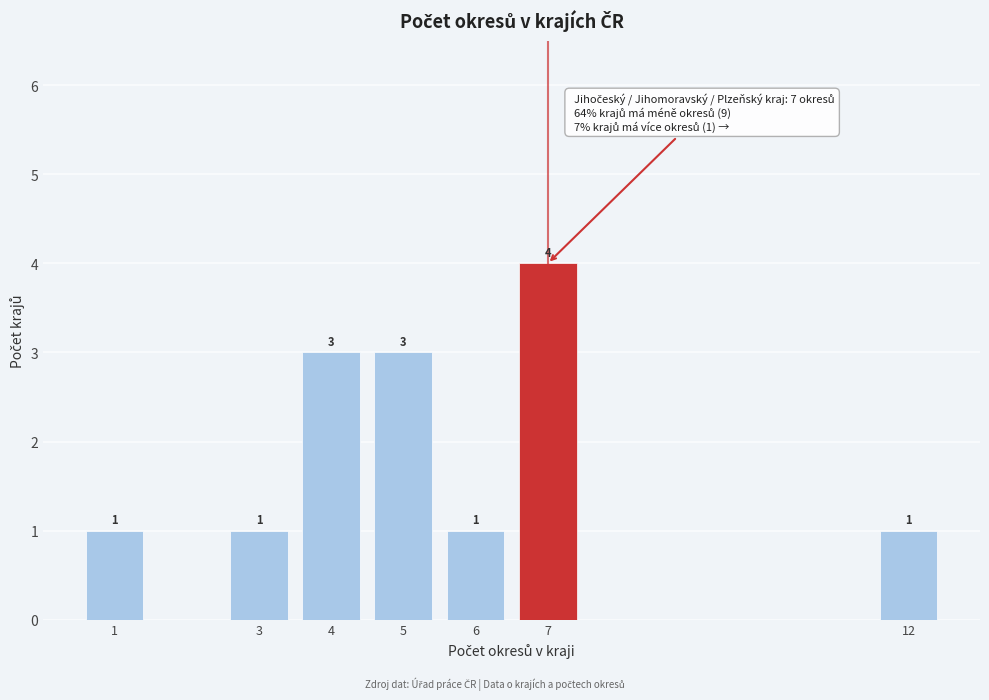

Reading left to right, extract all data points from this chart.

1	1	3	3	1	4	1